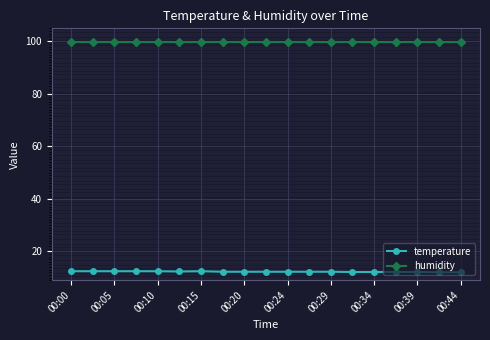

What is the value of the humidity point at the 14th from the left?

99.9